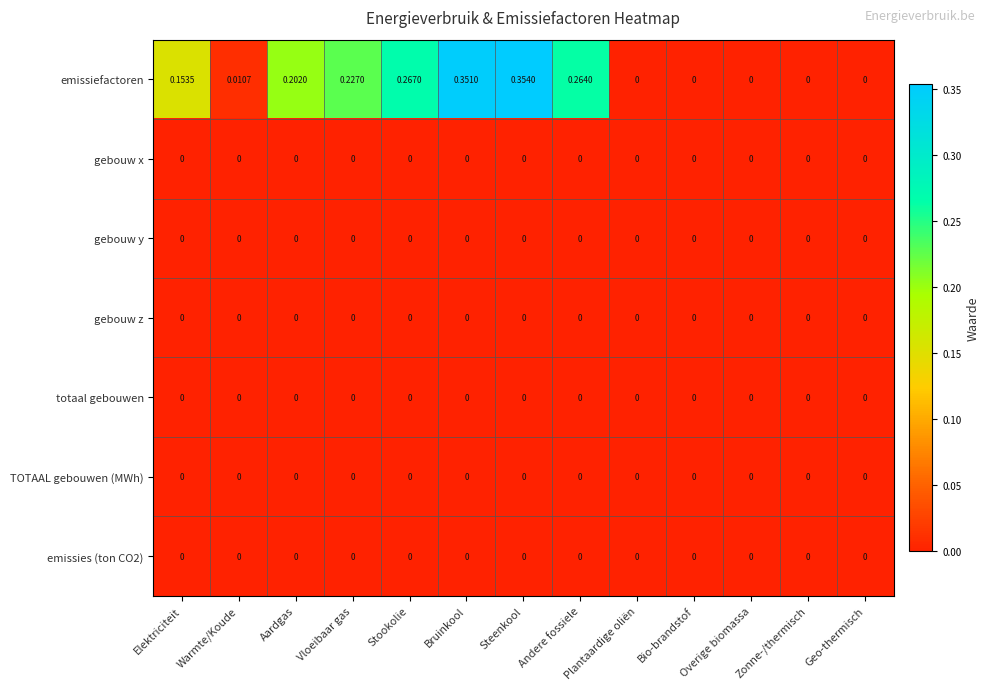

Which series has the widest spread of values?

emissiefactoren